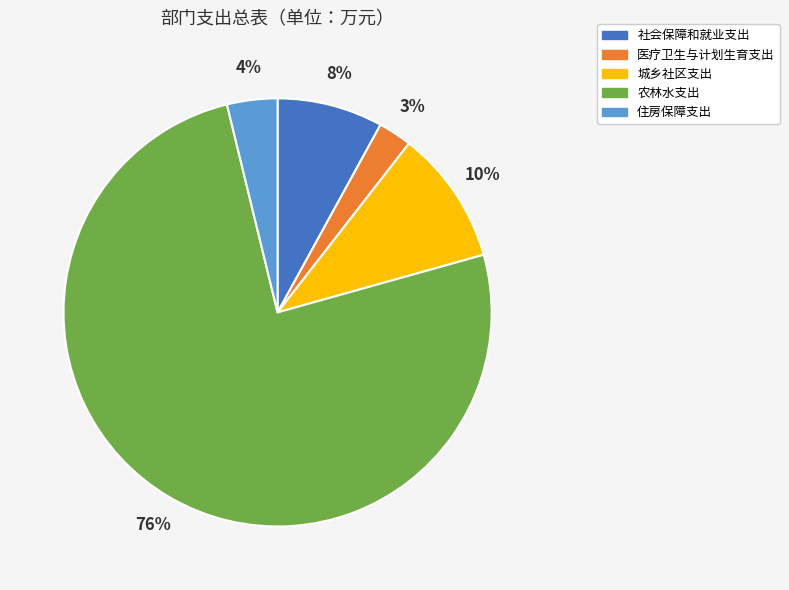

To the nearest percent, what is the combined percentage of 社会保障和就业支出 and 住房保障支出?

12%